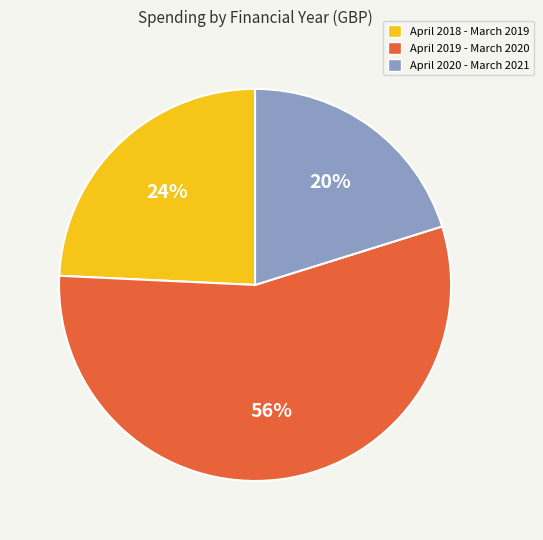

Combined, do April 2019 - March 2020 and April 2020 - March 2021 account for over 50%?

Yes